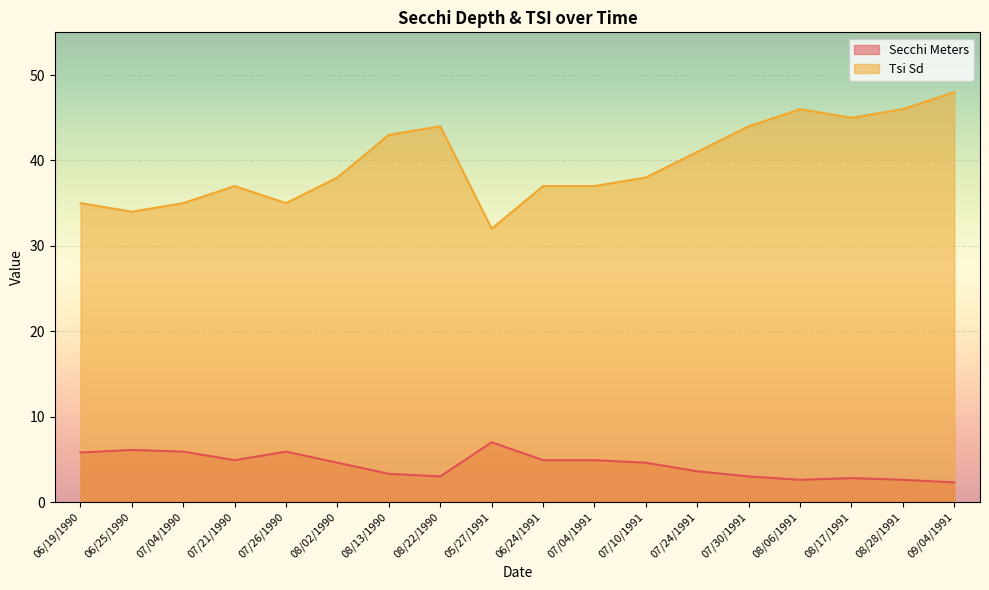

Which series has the largest range (max minus min)?

Tsi Sd